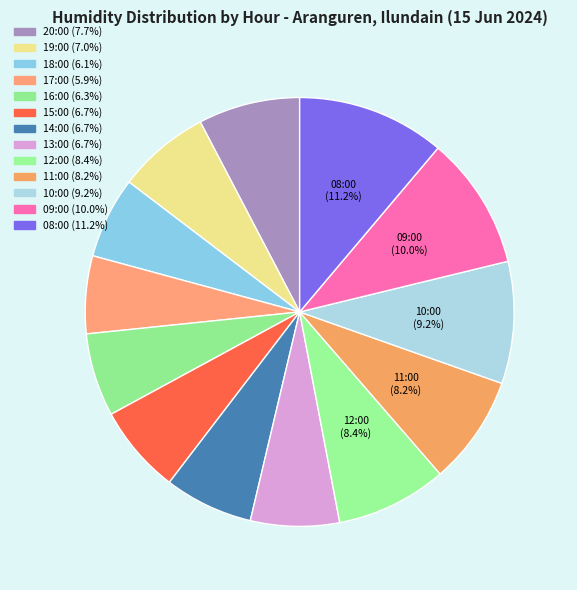

Count the number of slices in the pie.

13